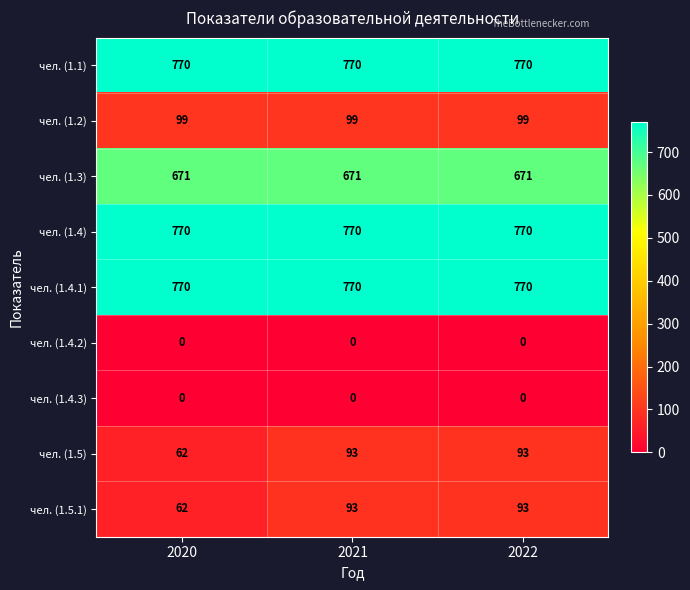

At how many categories does at least one series exceed 715?

3